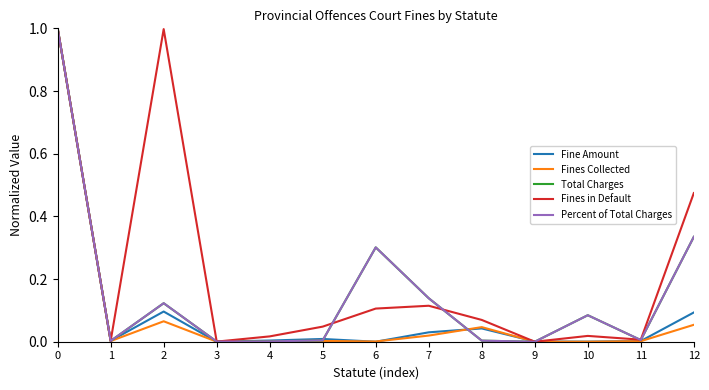

What is the highest value of the Fines Collected series?

1.0